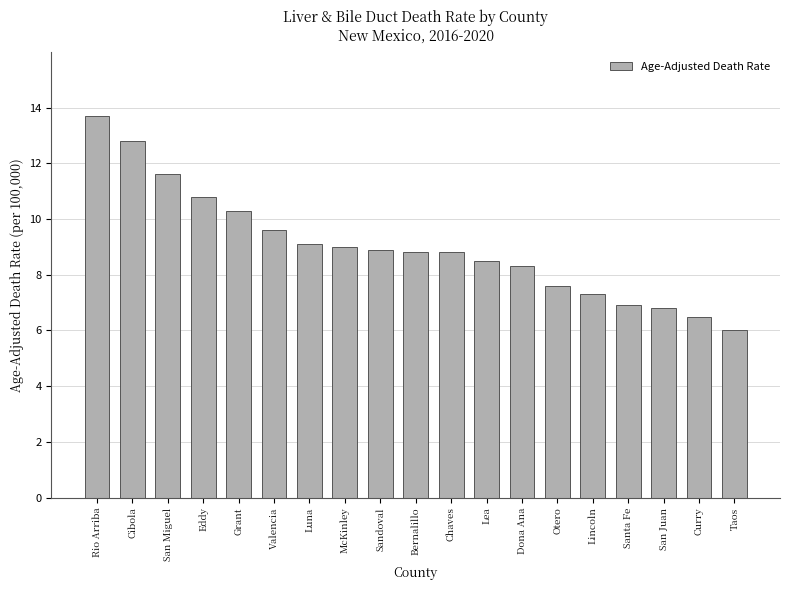

What is the greatest value displayed?

13.7